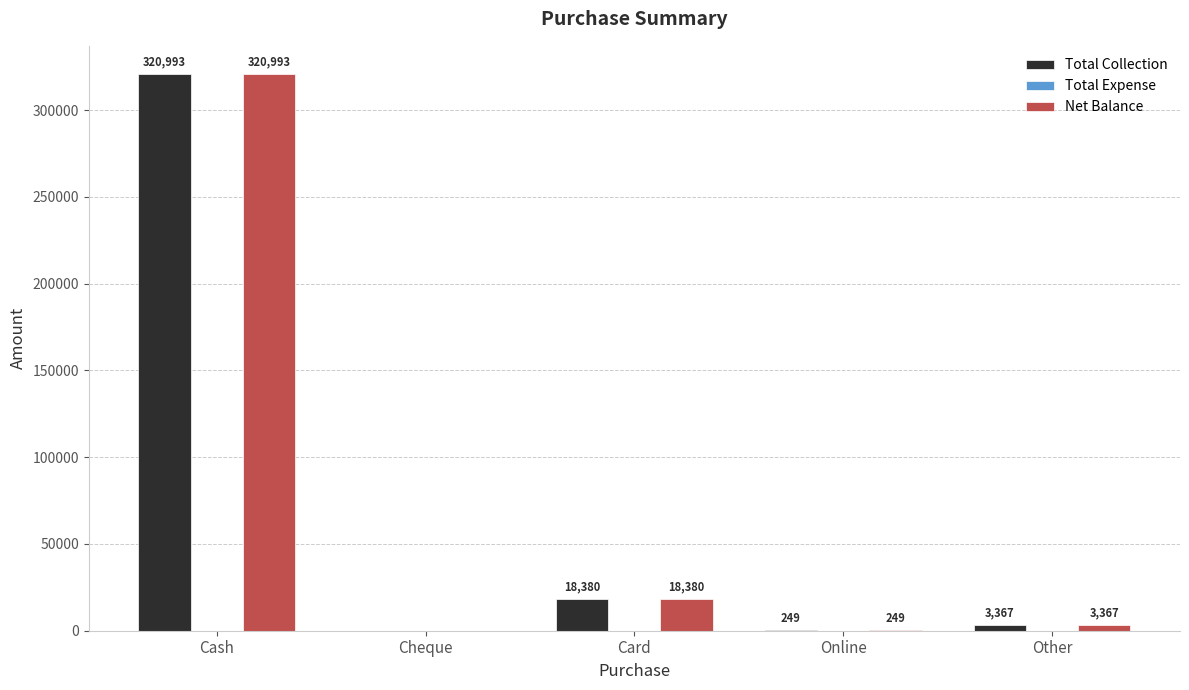

At which category is the sum across all series the highest?

Cash